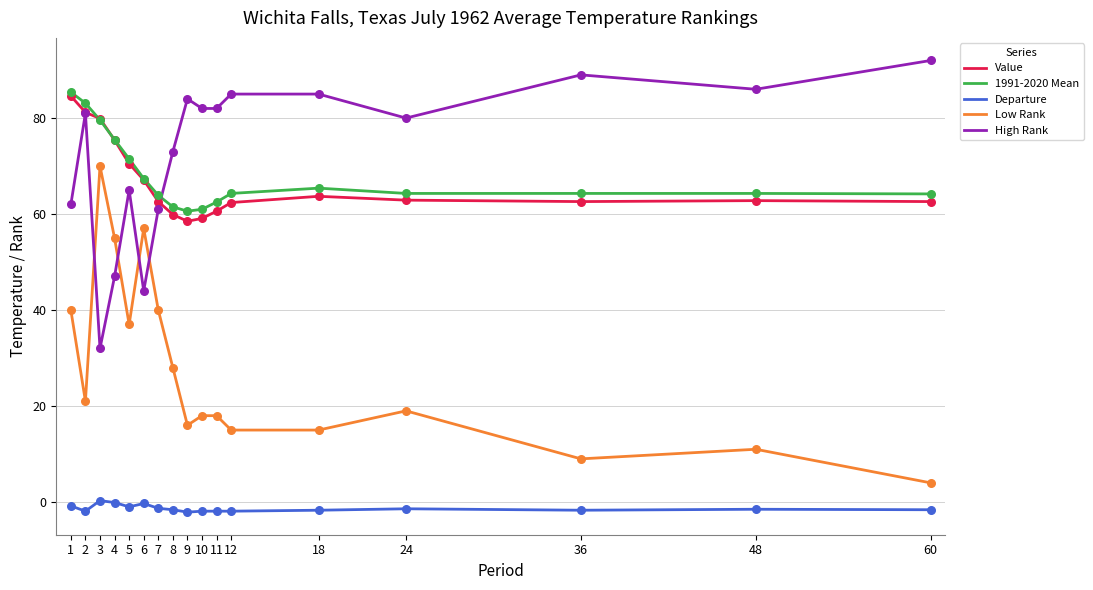

At how many categories does at least one series exceed 27?

17